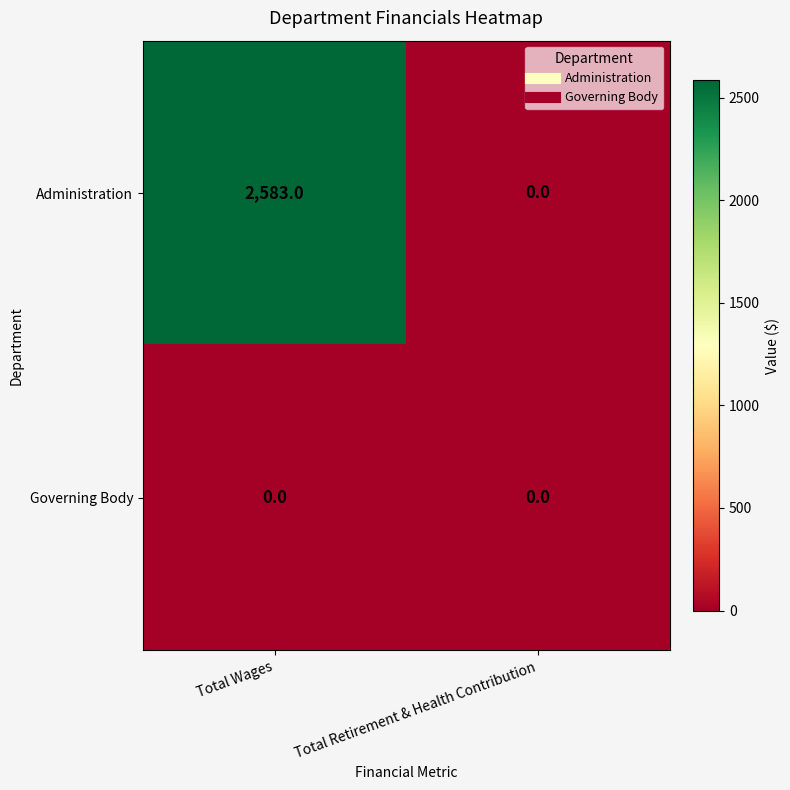

Which series has the largest total across all categories?

Administration